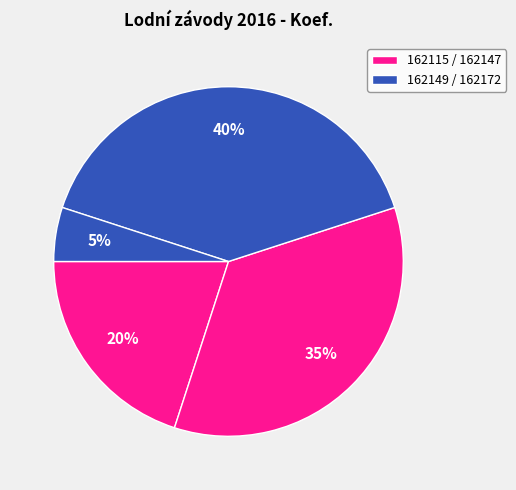

Which category has the biggest portion of the pie?

162149